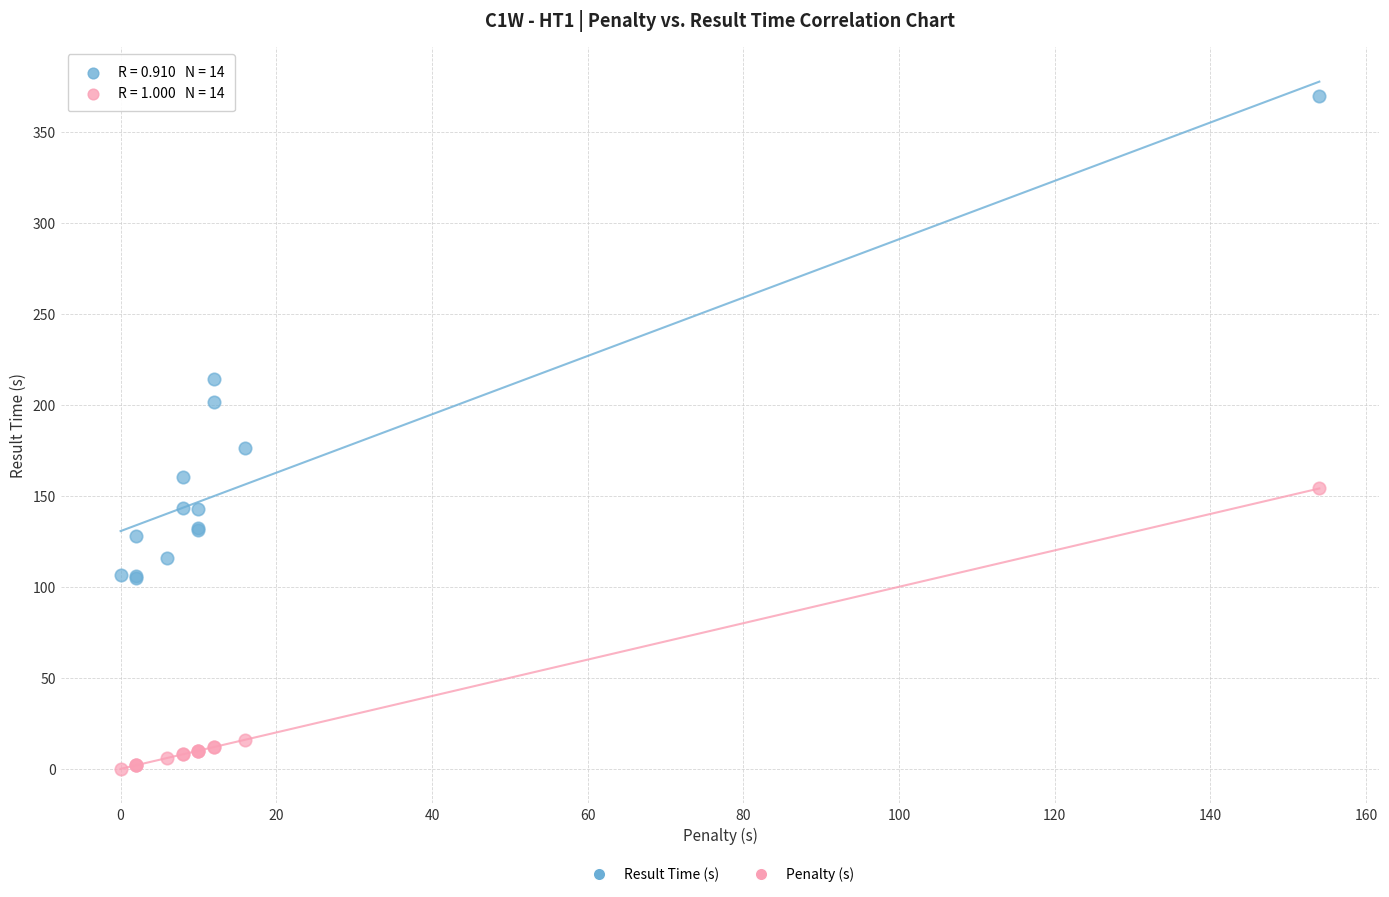

Across all series, what Y value is closest to 184?

176.1